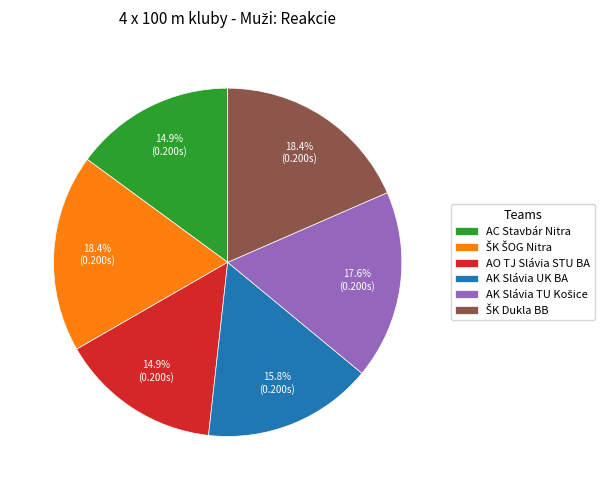

Is AK Slávia UK BA the majority of the pie?

No